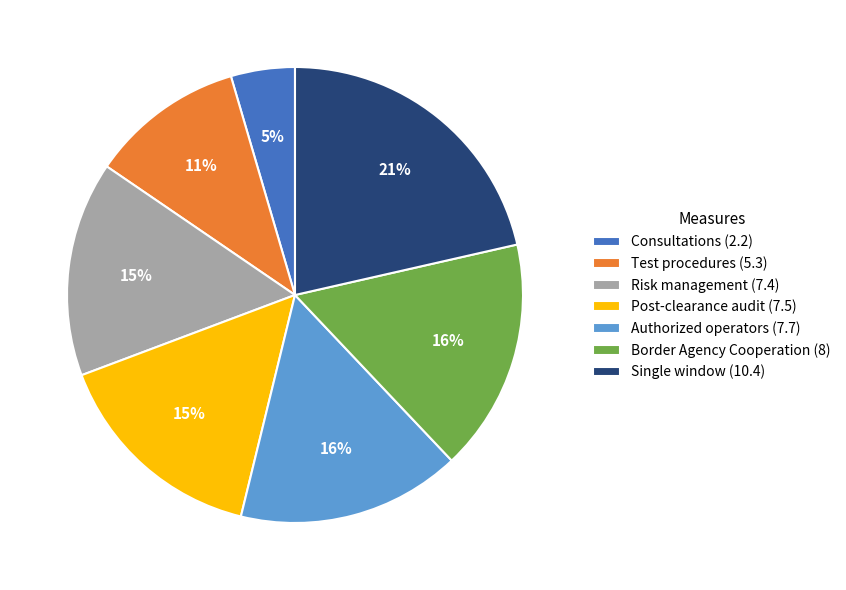

How many segments does this pie chart have?

7